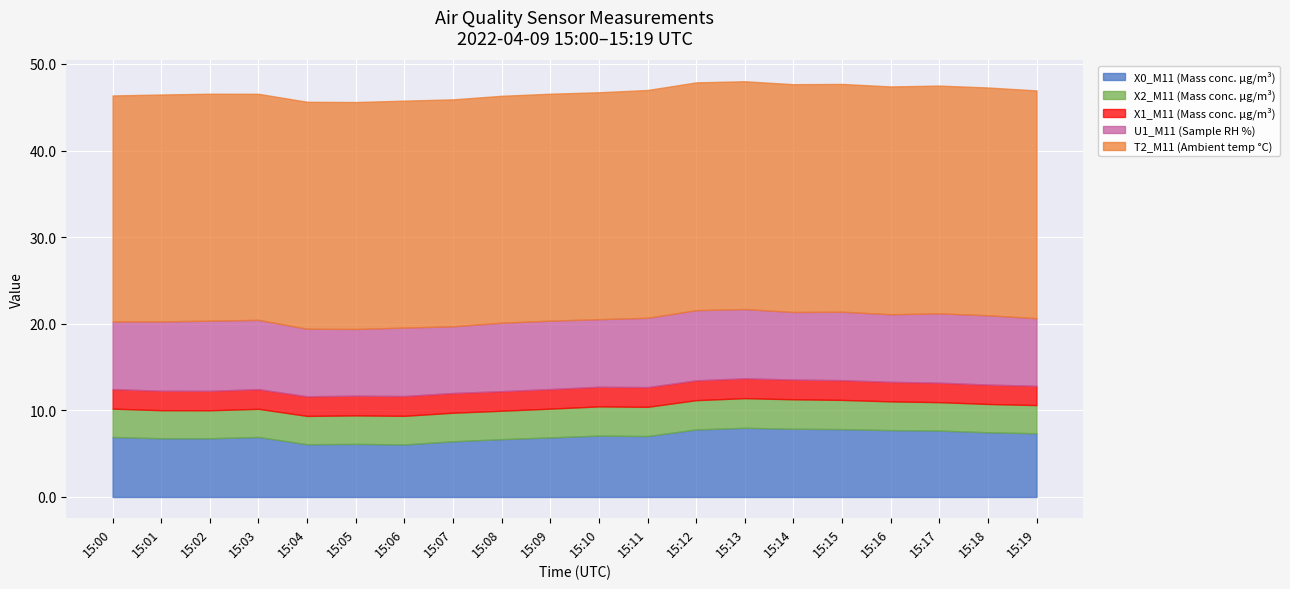

Between which two adjacent categories do X0_M11 (Mass conc. μg/m³) and U1_M11 (Sample RH %) first intersect?

15:13 and 15:14